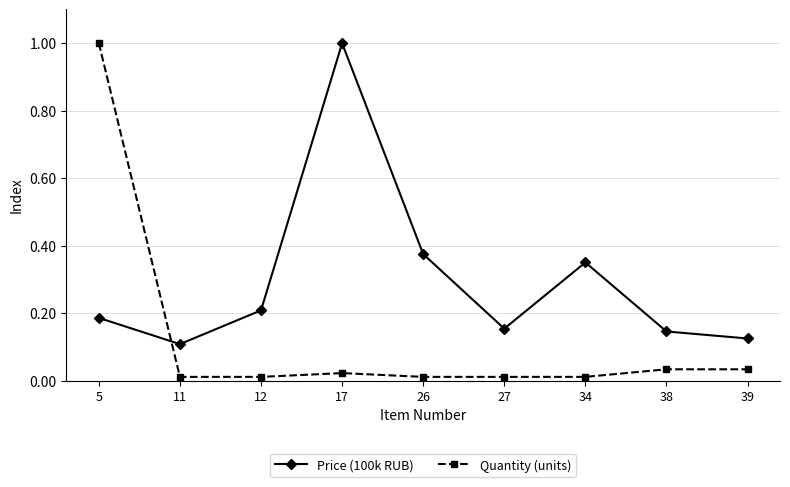

List the series in order of their overall mean, highest first.

Price (100k RUB), Quantity (units)